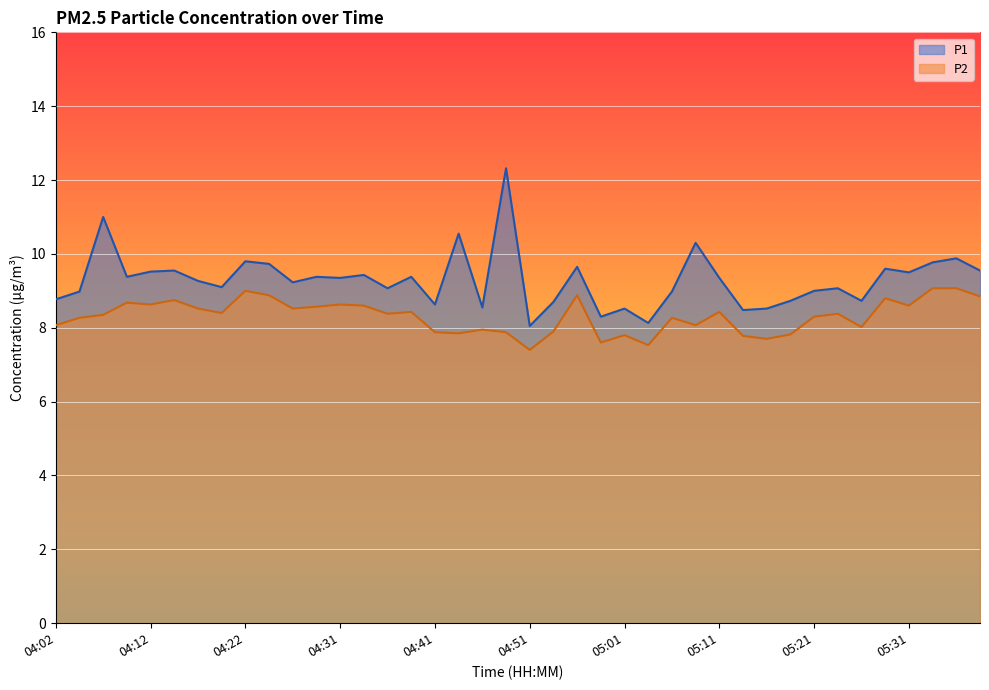

What value does the P2 series have at 04:24?

8.9